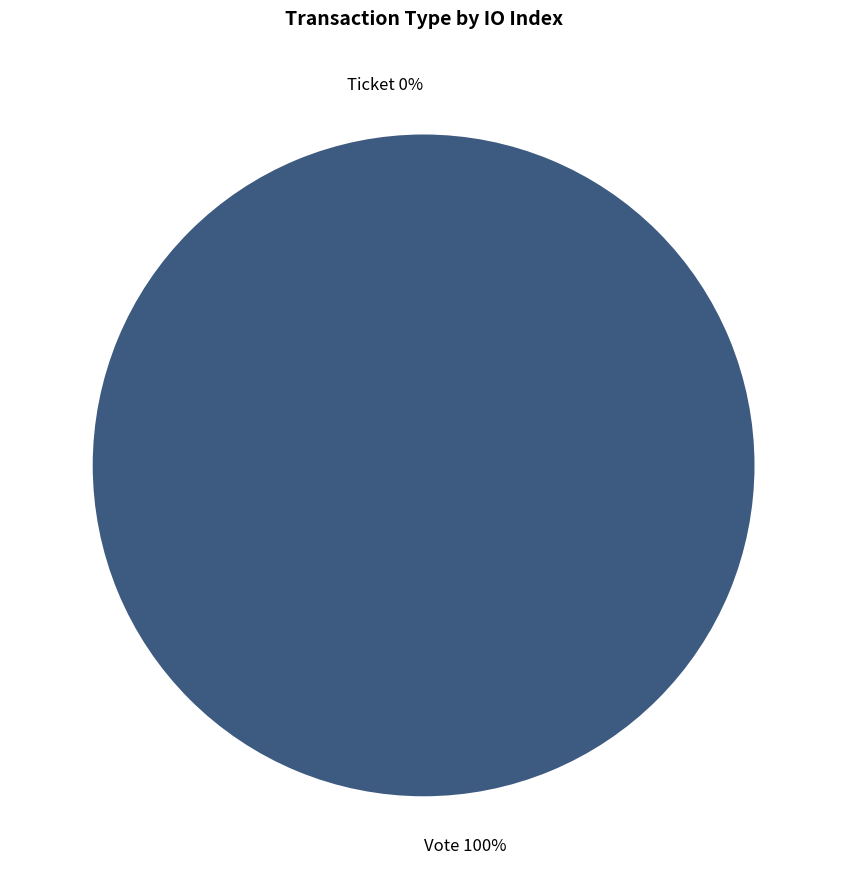

Is there a majority slice in this chart?

Yes